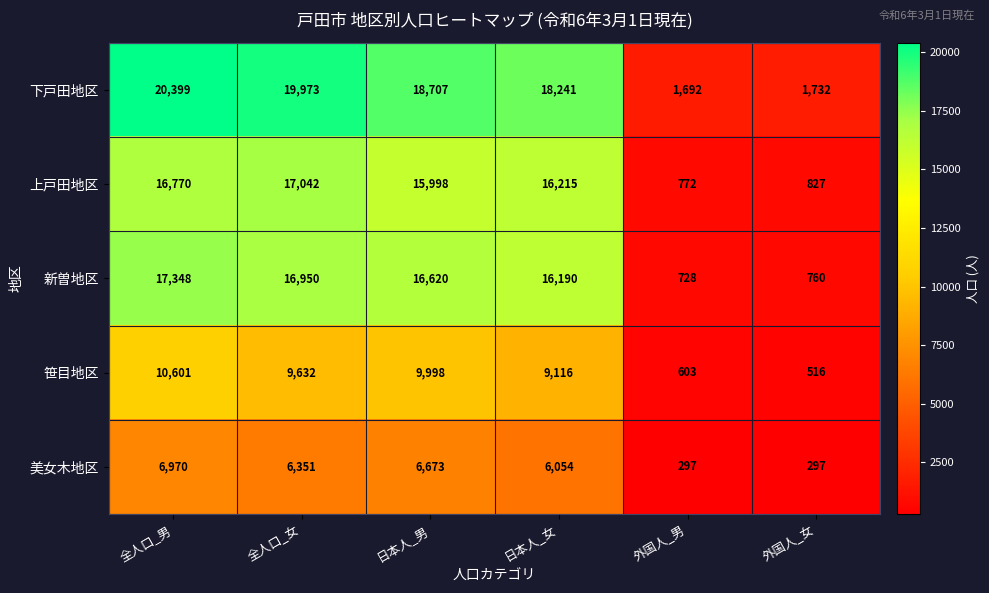

How many categories are shown in the chart?

6